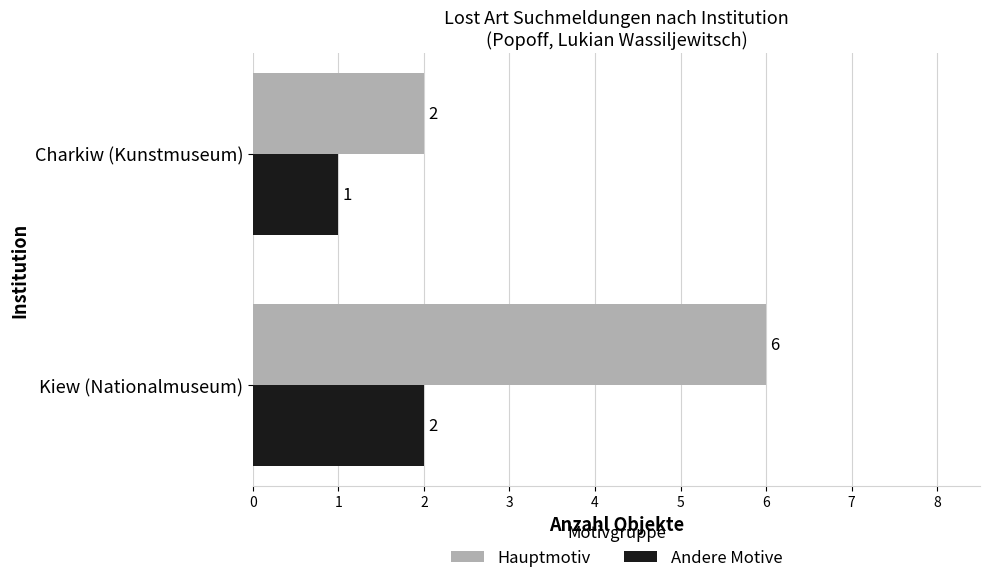

How many data points in Hauptmotiv are less than 6?

1